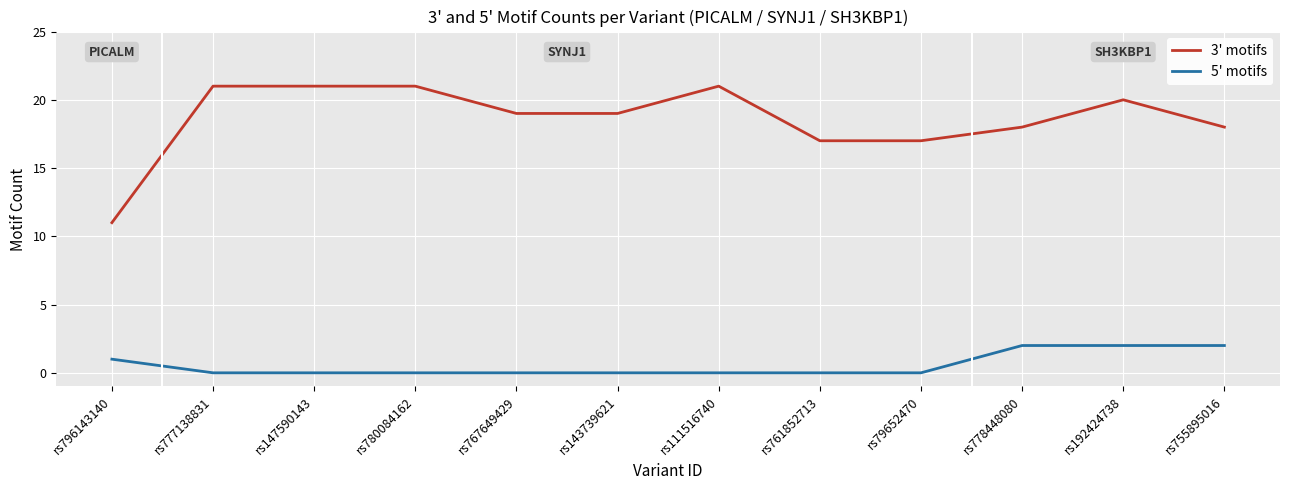

How many series are shown in this chart?

2